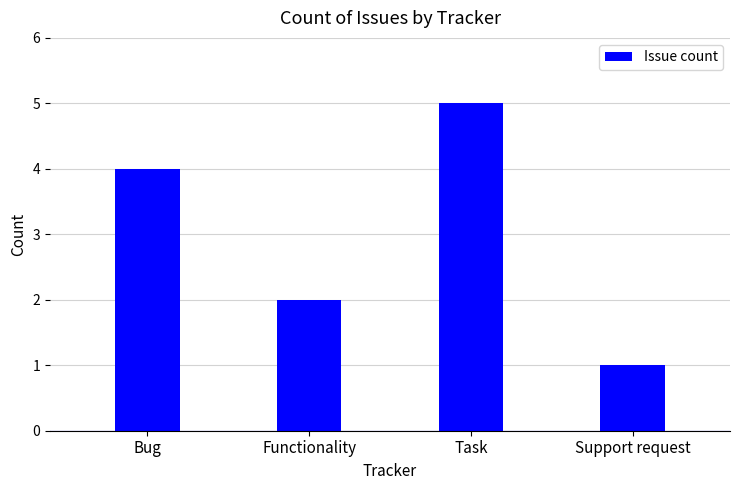

List the labels in order of value, largest first.

Task, Bug, Functionality, Support request